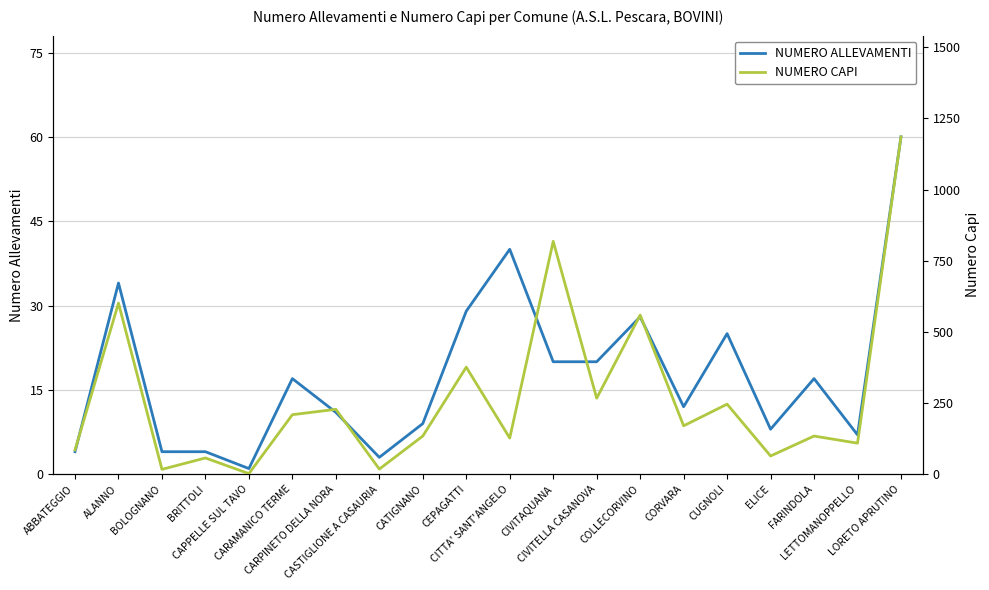

True or false: NUMERO CAPI and NUMERO ALLEVAMENTI cross at least once.

False